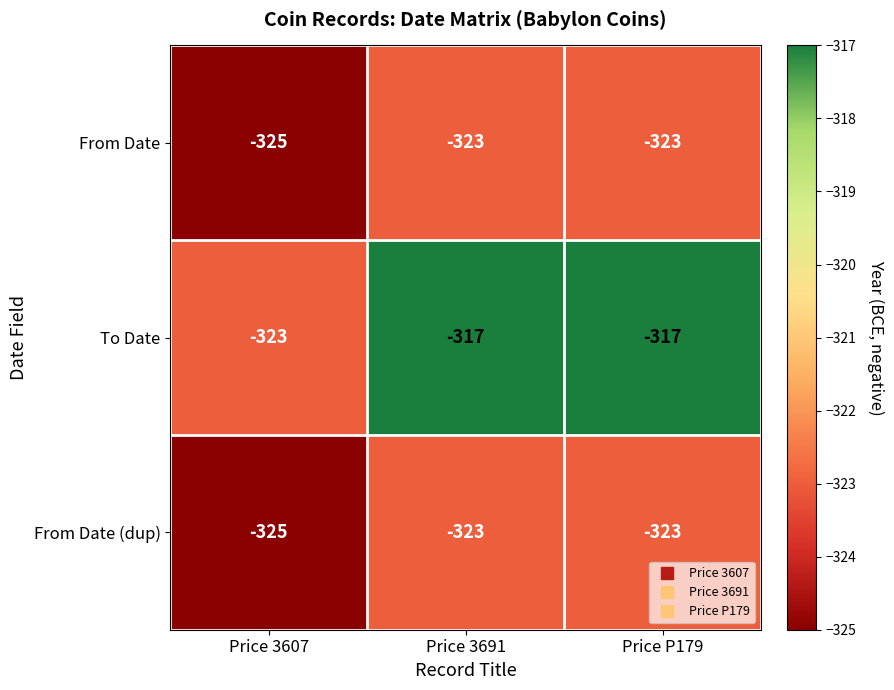

Which series has the widest spread of values?

To Date